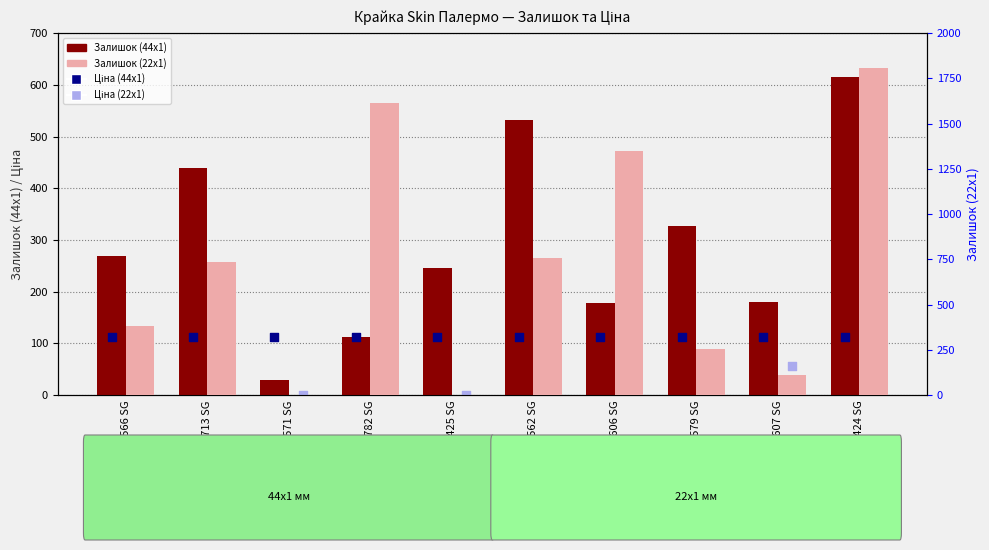

Is the value of Залишок (44x1) at 6562 SG greater than the value of Залишок (22x1) at 6571 SG?

Yes